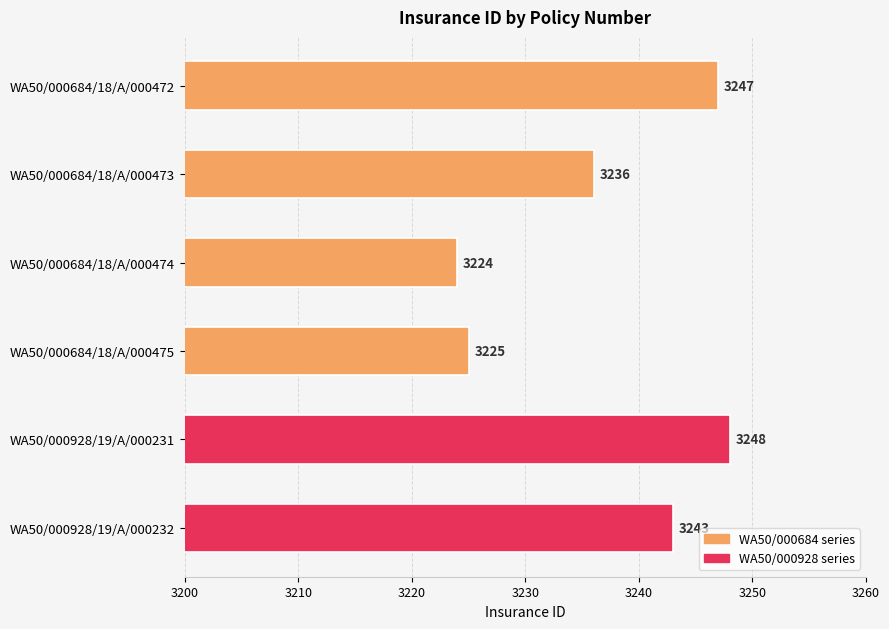

How many values are below 3243?

3